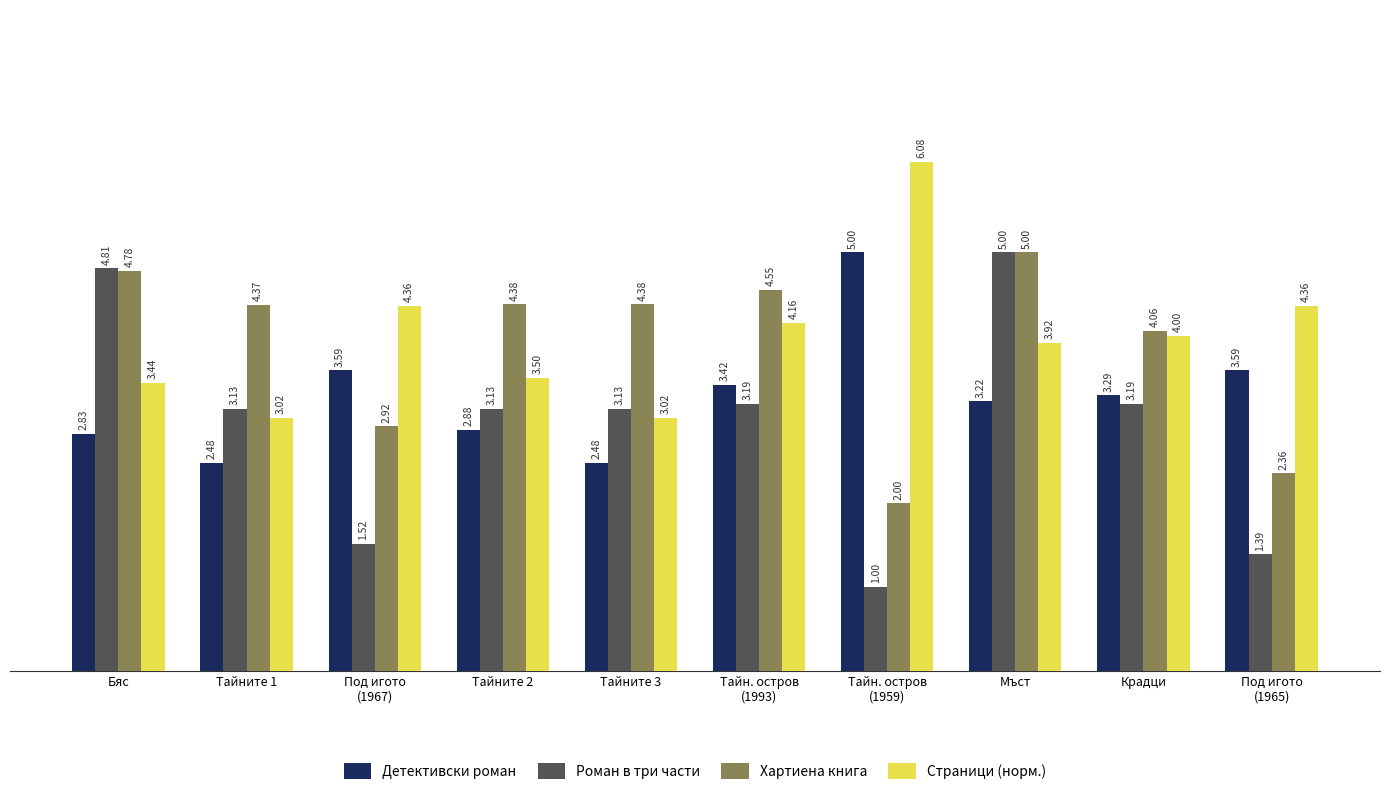

What is the label of the 8th bar from the left?

Мъст